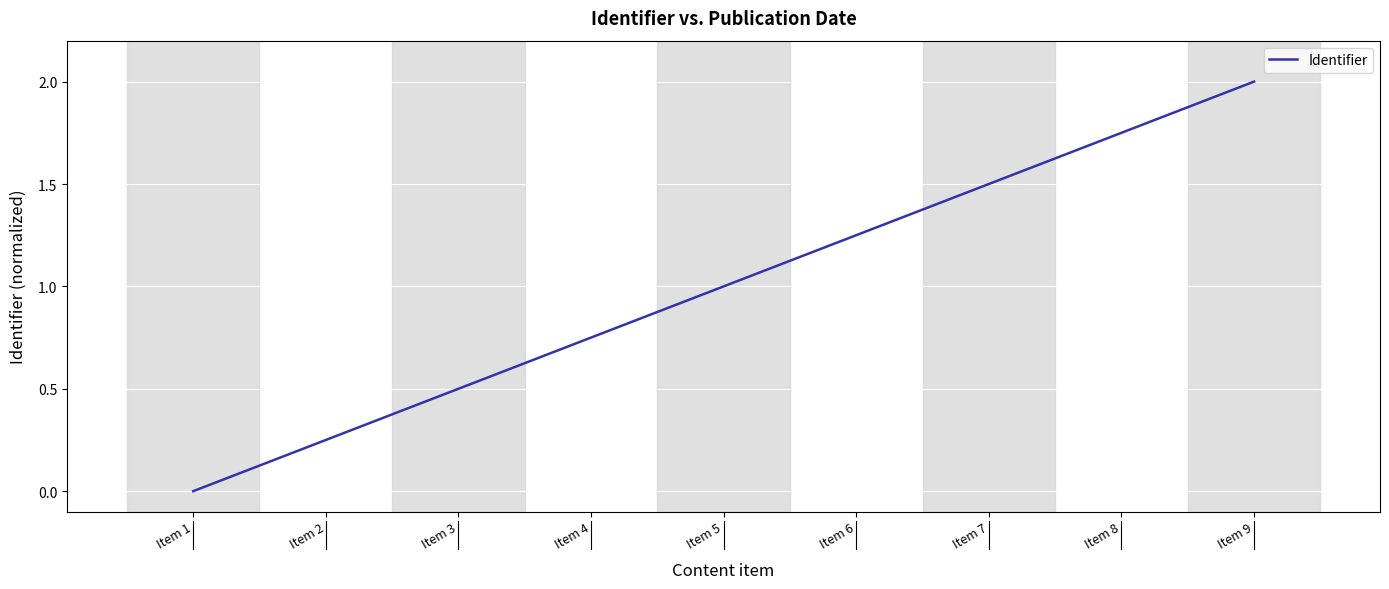

What is the average value?

1.0